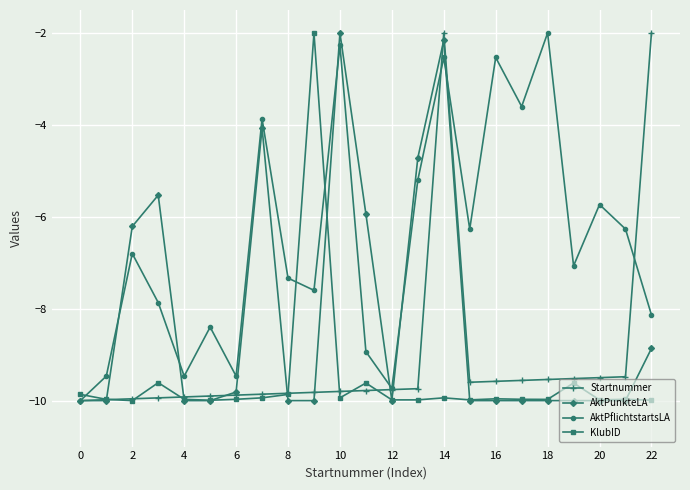

List the series in order of their overall mean, highest first.

AktPflichtstartsLA, AktPunkteLA, Startnummer, KlubID